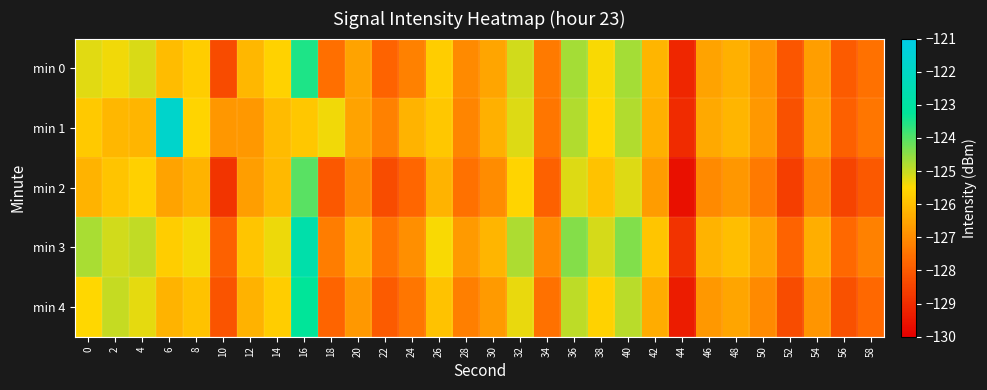

At how many categories does at least one series exceed -122?

1